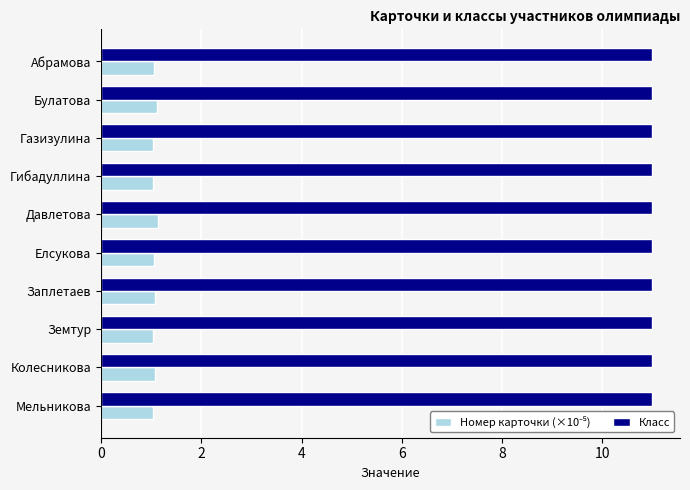

What is the lowest value of the Класс series?

11.0